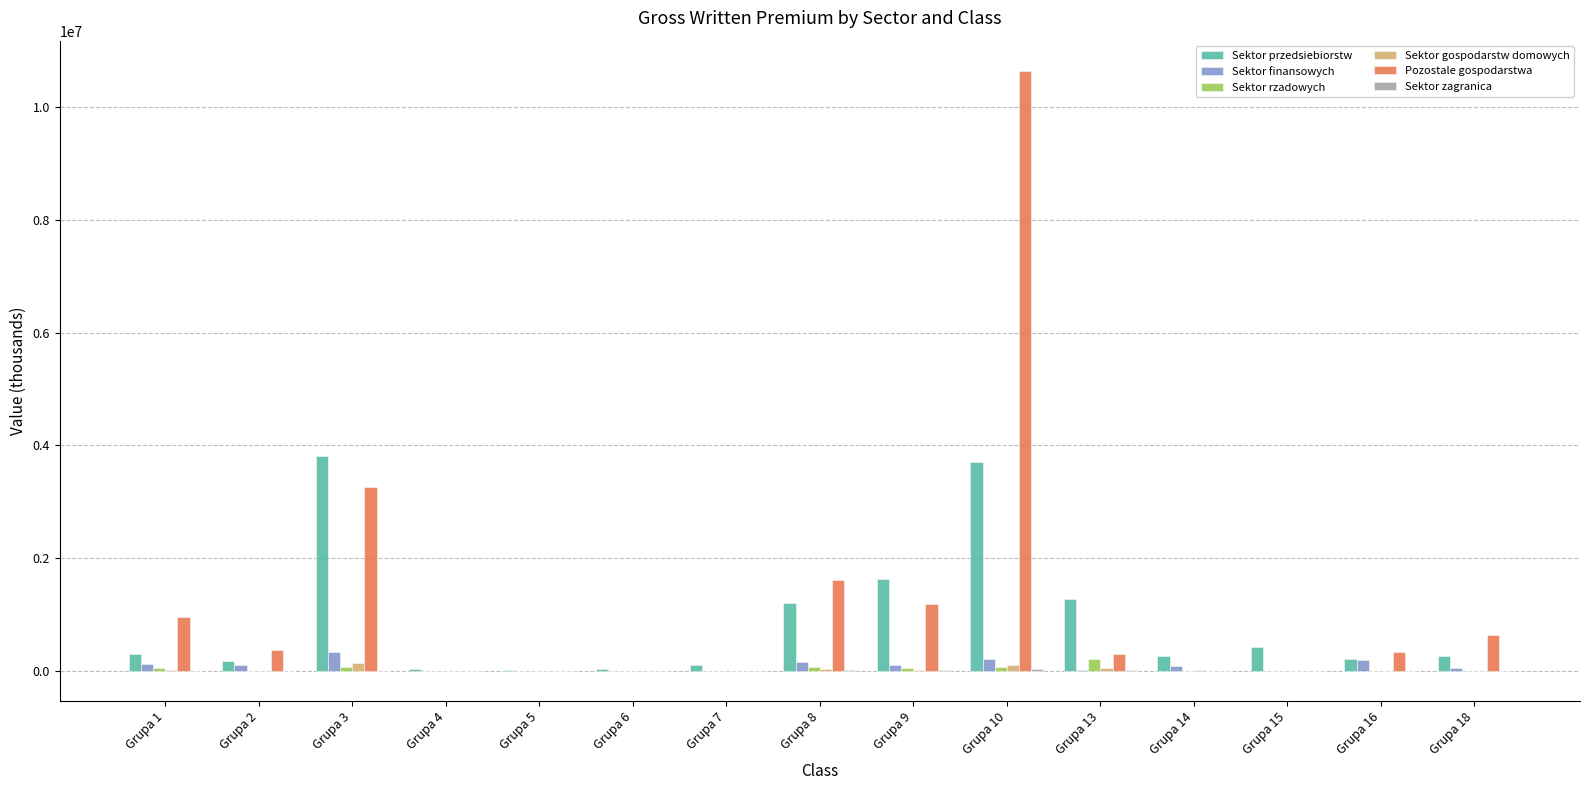

Where does the Sektor rzadowych series first go above 5135?

Grupa 1